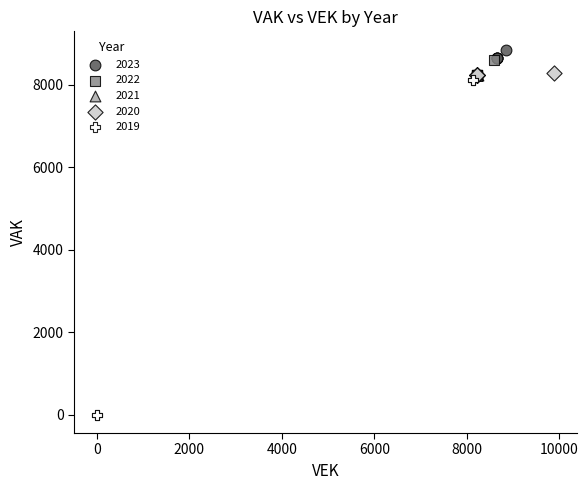

Which series reaches the minimum Y coordinate?

2019